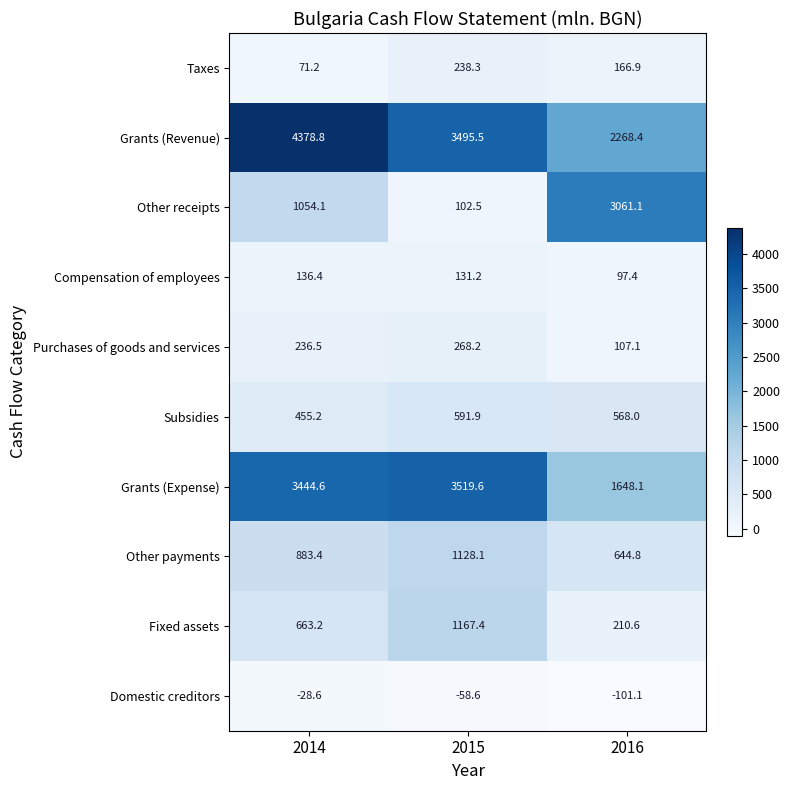

What is the total value across all series at 2015?

10584.1